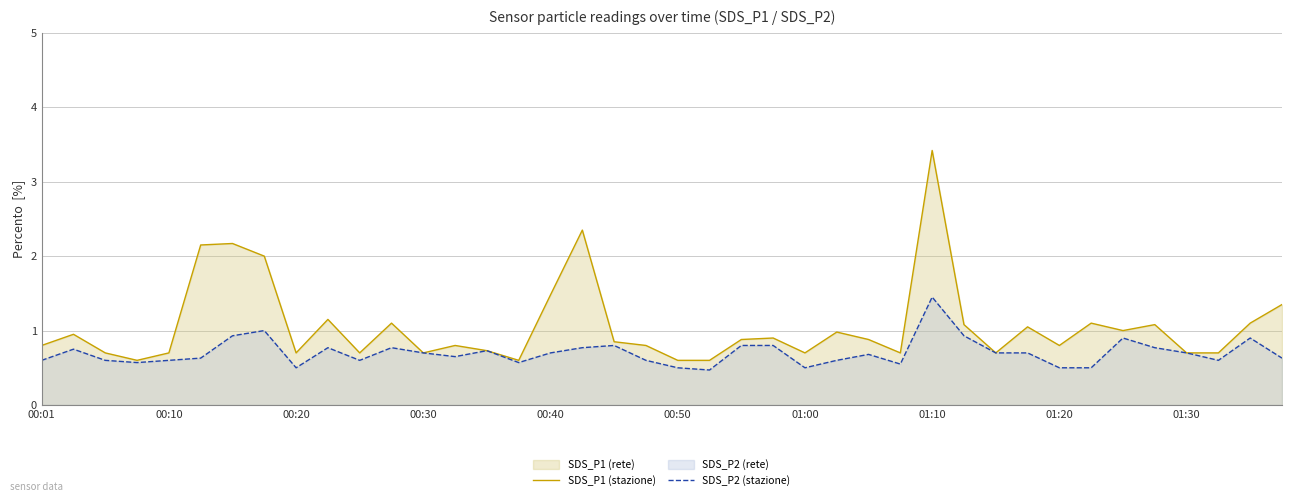

Does the chart have visible grid lines?

Yes